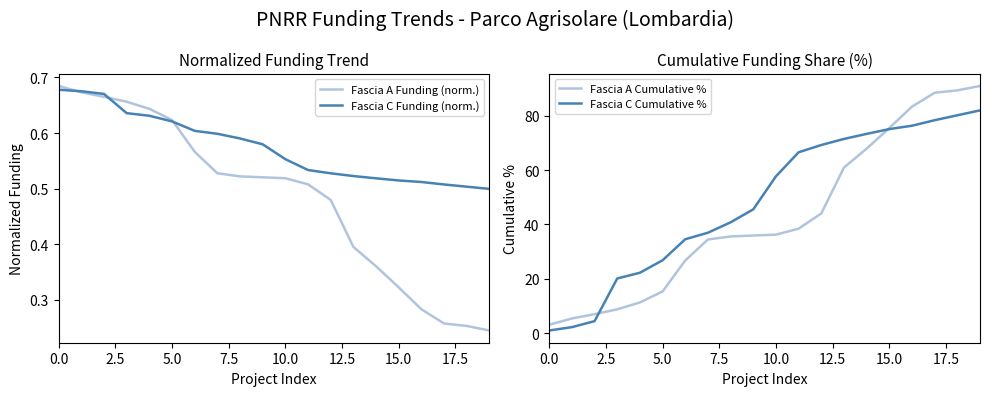

The Fascia A Cumulative % series shows 123.6 at 15.0. True or false?

False